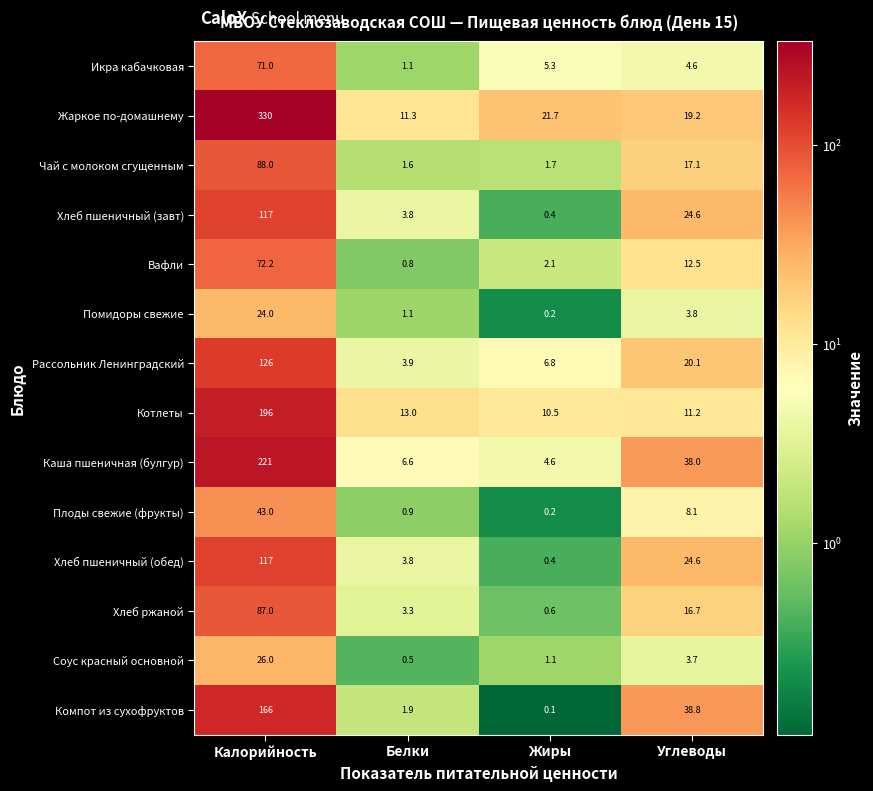

Which series changed the most between Белки and Углеводы?

Компот из сухофруктов